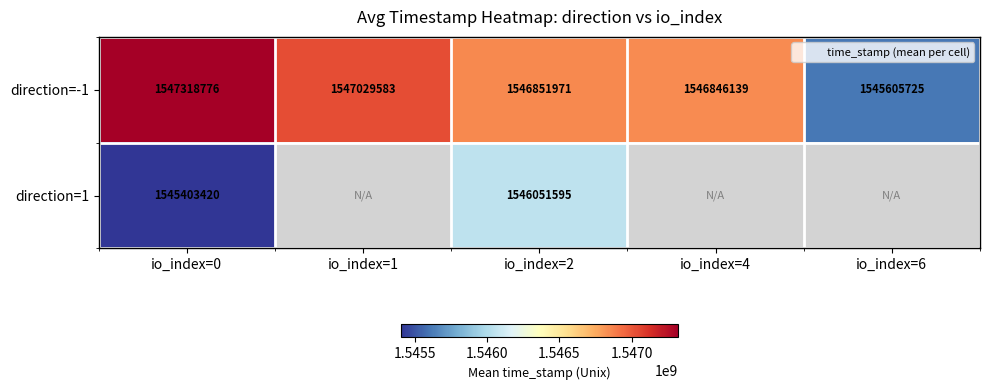

Which series has the widest spread of values?

direction=-1